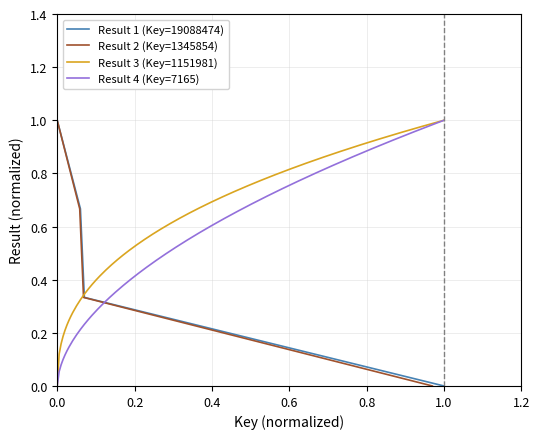

True or false: Result 1 (Key=19088474) has more than 0 points higher than both neighbors.

False